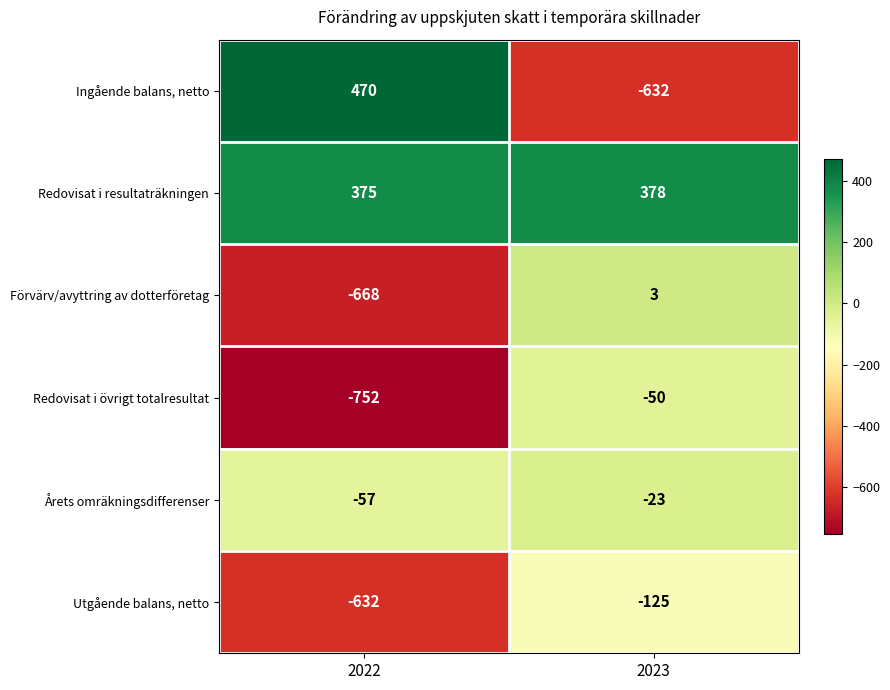

How many data points does each series have?

2